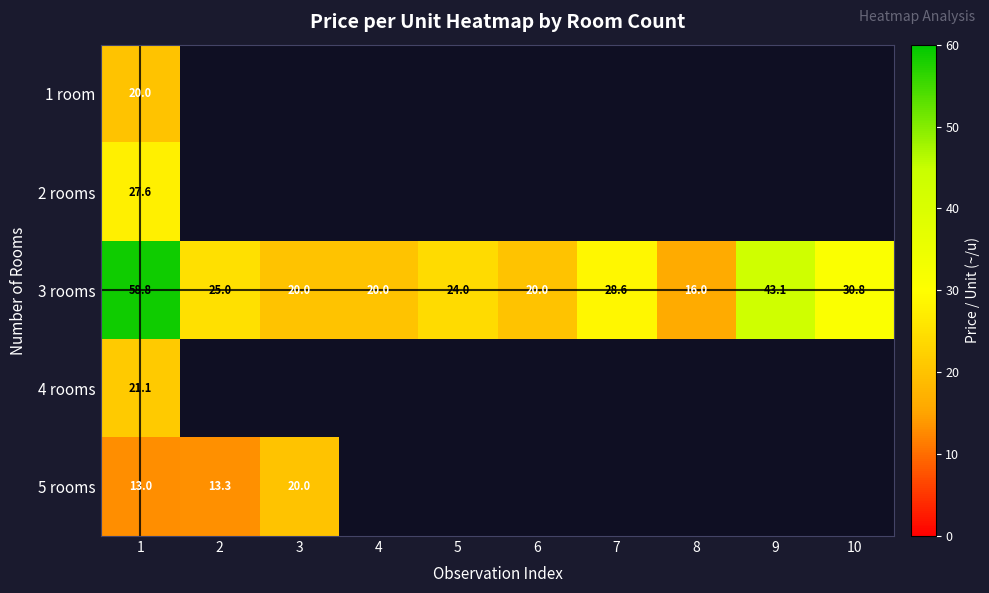

What is the spread (max minus min) of values at 1?

45.8